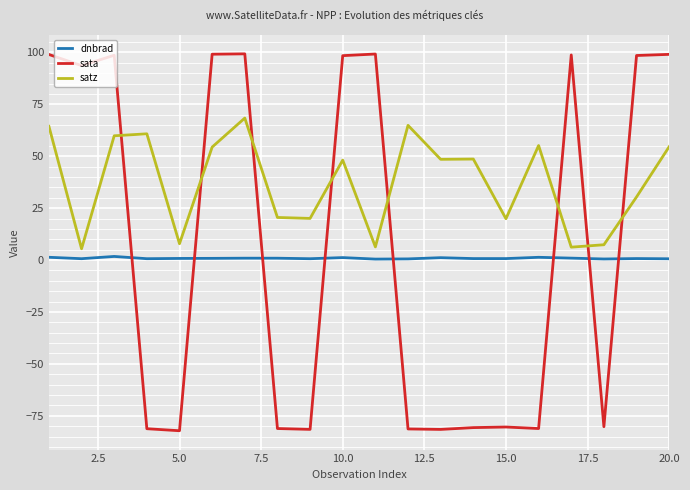

What is the greatest value displayed?

99.3